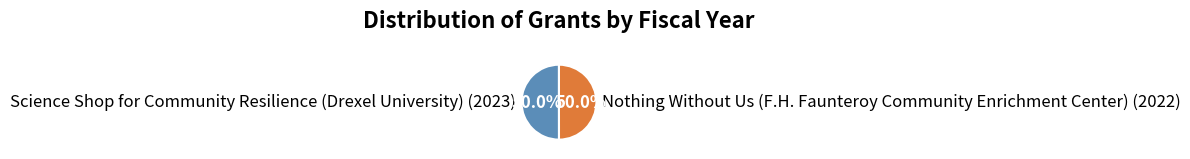

What percentage do Science Shop for Community Resilience (Drexel University) and Nothing Without Us (F.H. Faunteroy Community Enrichment Center) together represent?

100.0%